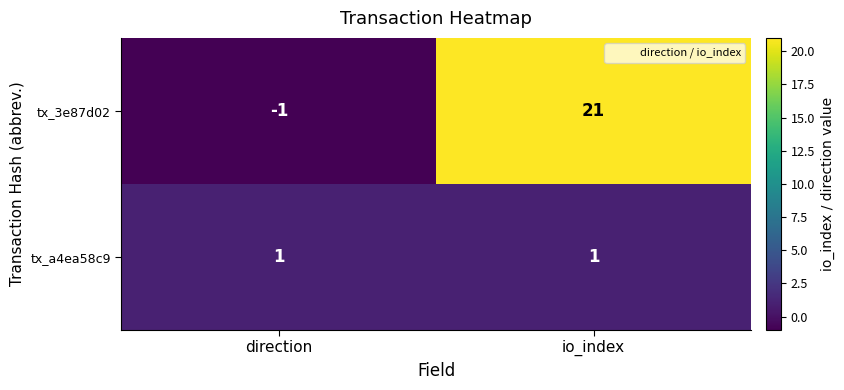

What is the average value of the tx_3e87d02 series?

10